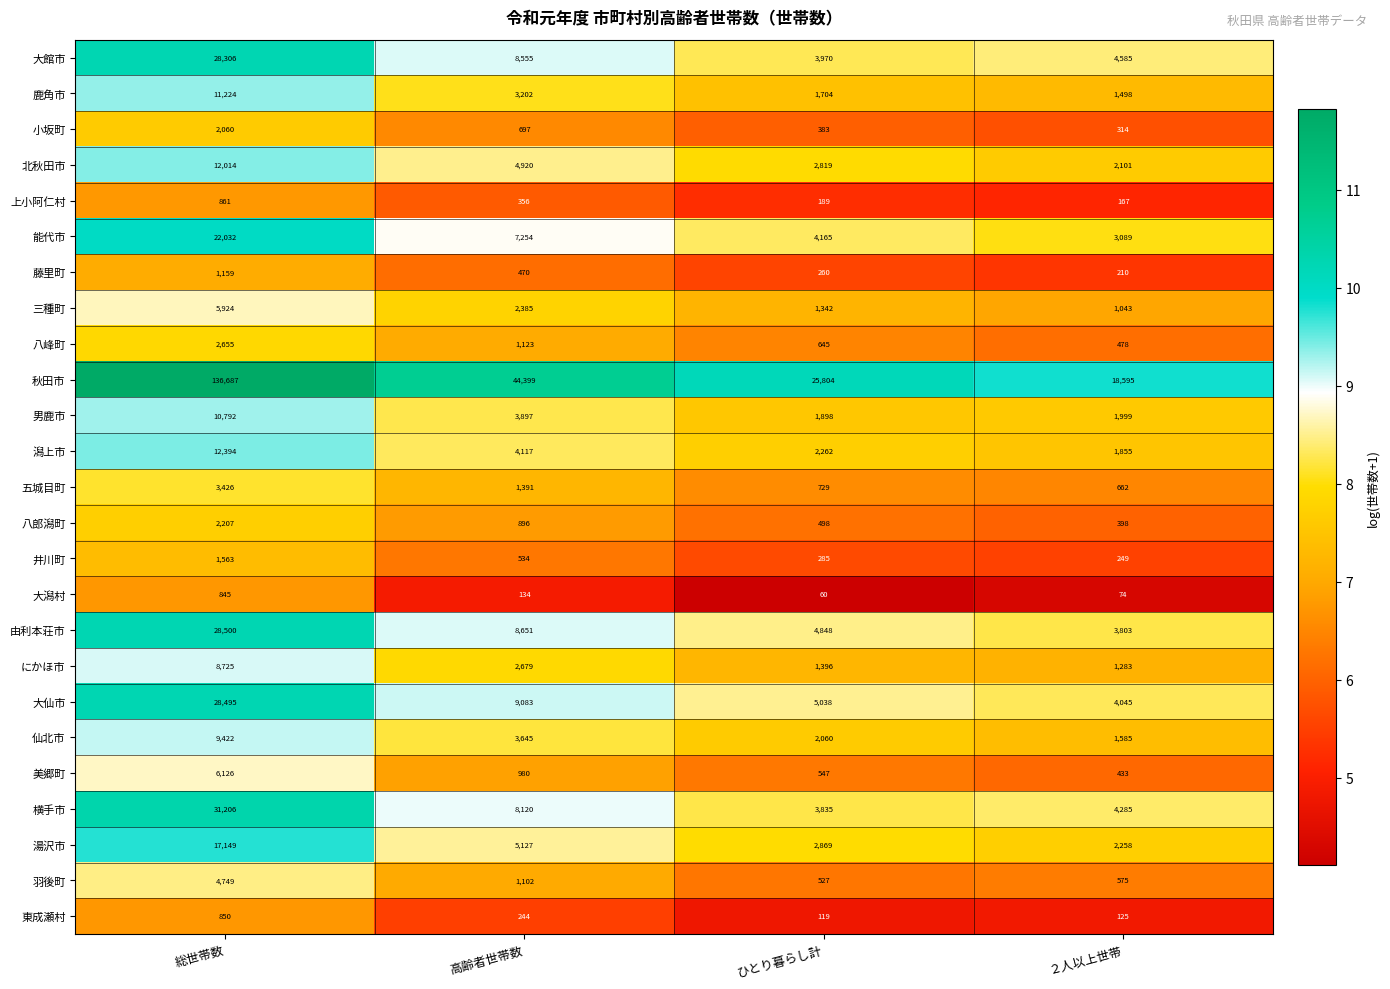

Where does the 男鹿市 series first go above 3897?

総世帯数